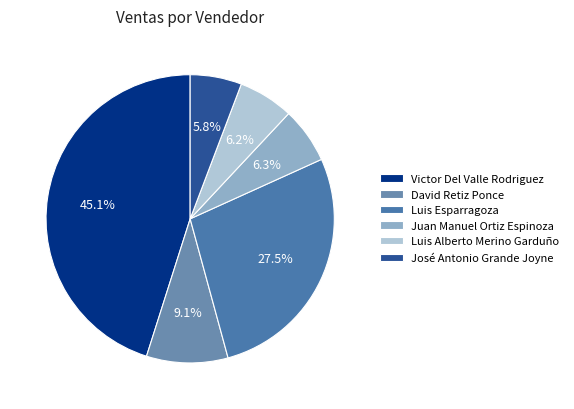

The David Retiz Ponce slice represents 9% of the pie. True or false?

True